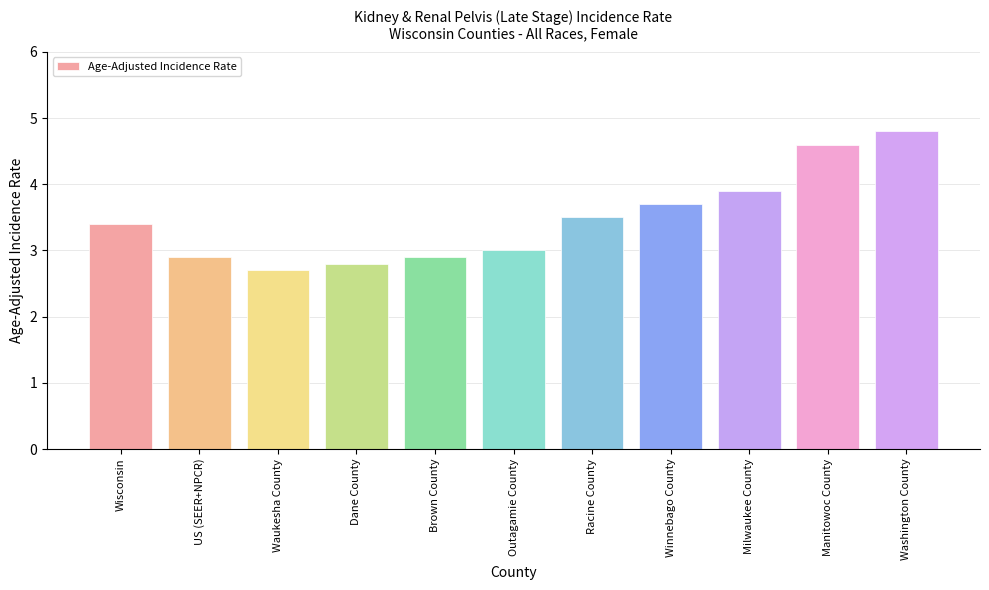

The chart shows a value of 4.0 at US (SEER+NPCR). True or false?

False